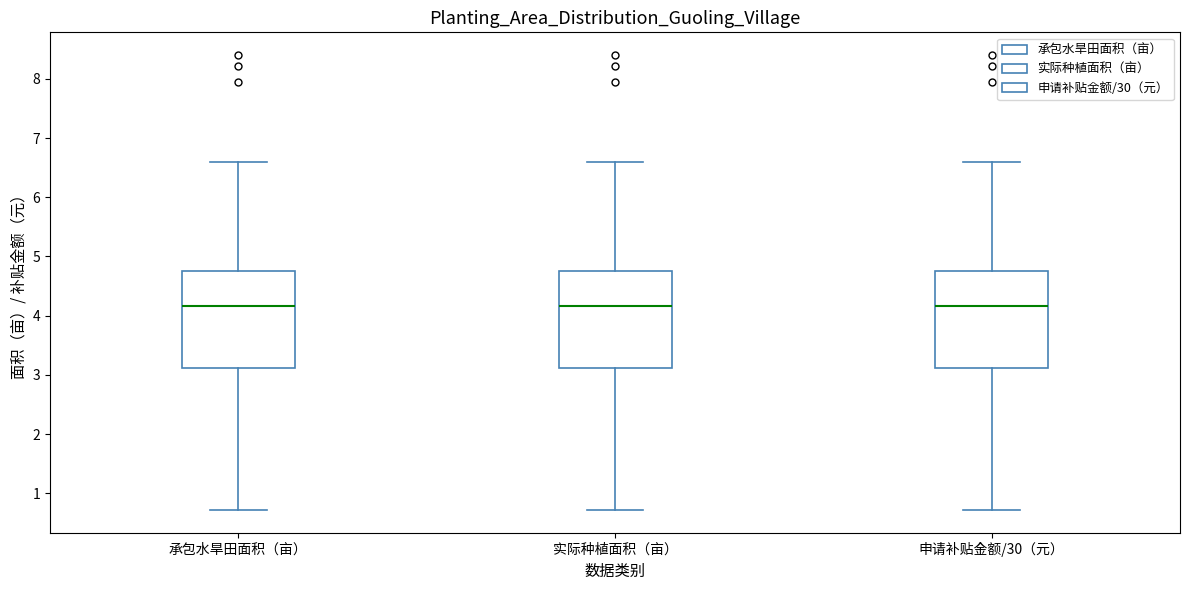

Reading left to right, transcribe this box plot: for each box, give where its median line is, the range the box spans, and where its two whiskers end, as read against the y-axis. The values are not printed on the chart, so give them approximately, as read against the axis.

承包水旱田面积（亩）: median 4.2, box 3.1 to 4.8, whiskers 0.7 to 6.6
实际种植面积（亩）: median 4.2, box 3.1 to 4.8, whiskers 0.7 to 6.6
申请补贴金额/30（元）: median 4.2, box 3.1 to 4.8, whiskers 0.7 to 6.6